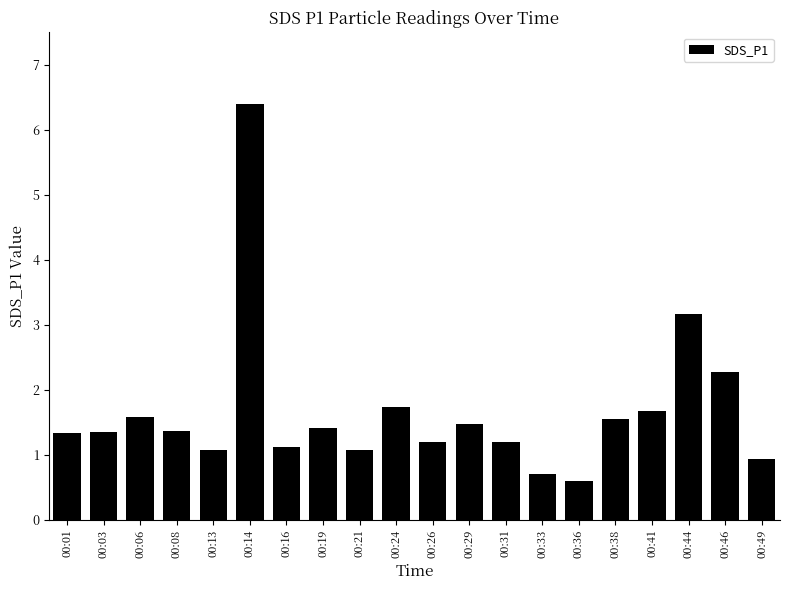

Which category has the highest value across all series?

00:14